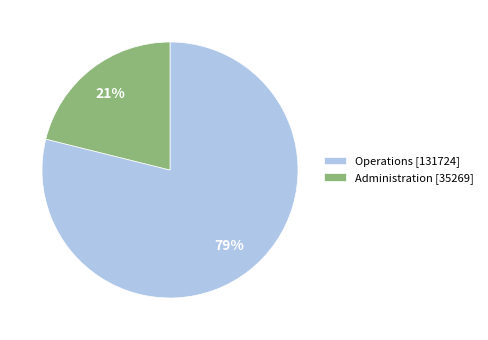

Which has a higher value, Administration [35269] or Operations [131724]?

Operations [131724]